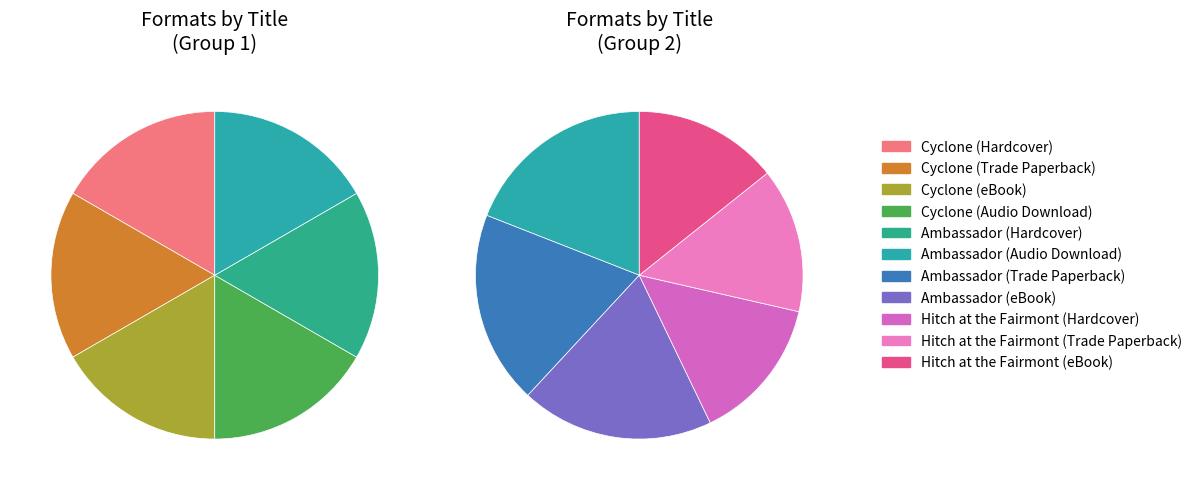

Combined, do Ambassador (Trade Paperback) and Ambassador (Hardcover) account for over 50%?

No